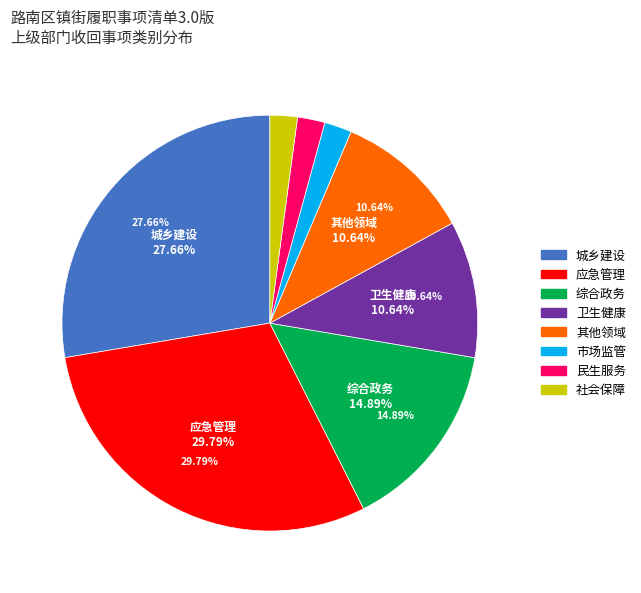

What portion of the pie excludes 其他领域?

89.4%